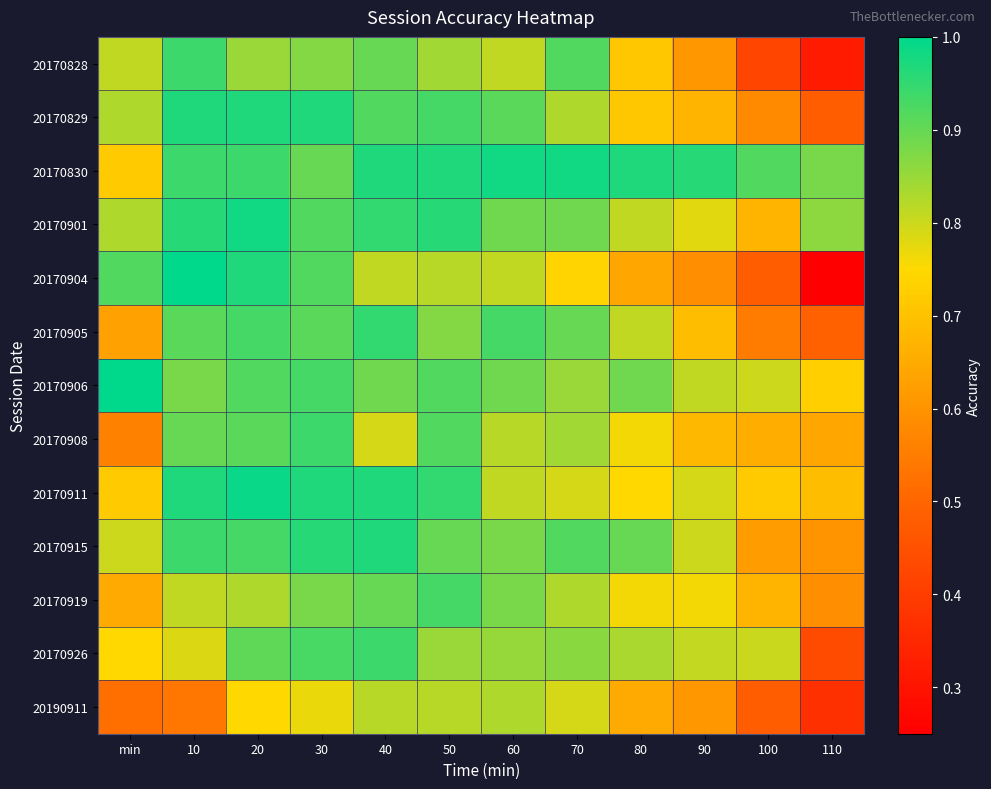

Between 80 and 30, which is larger?

30